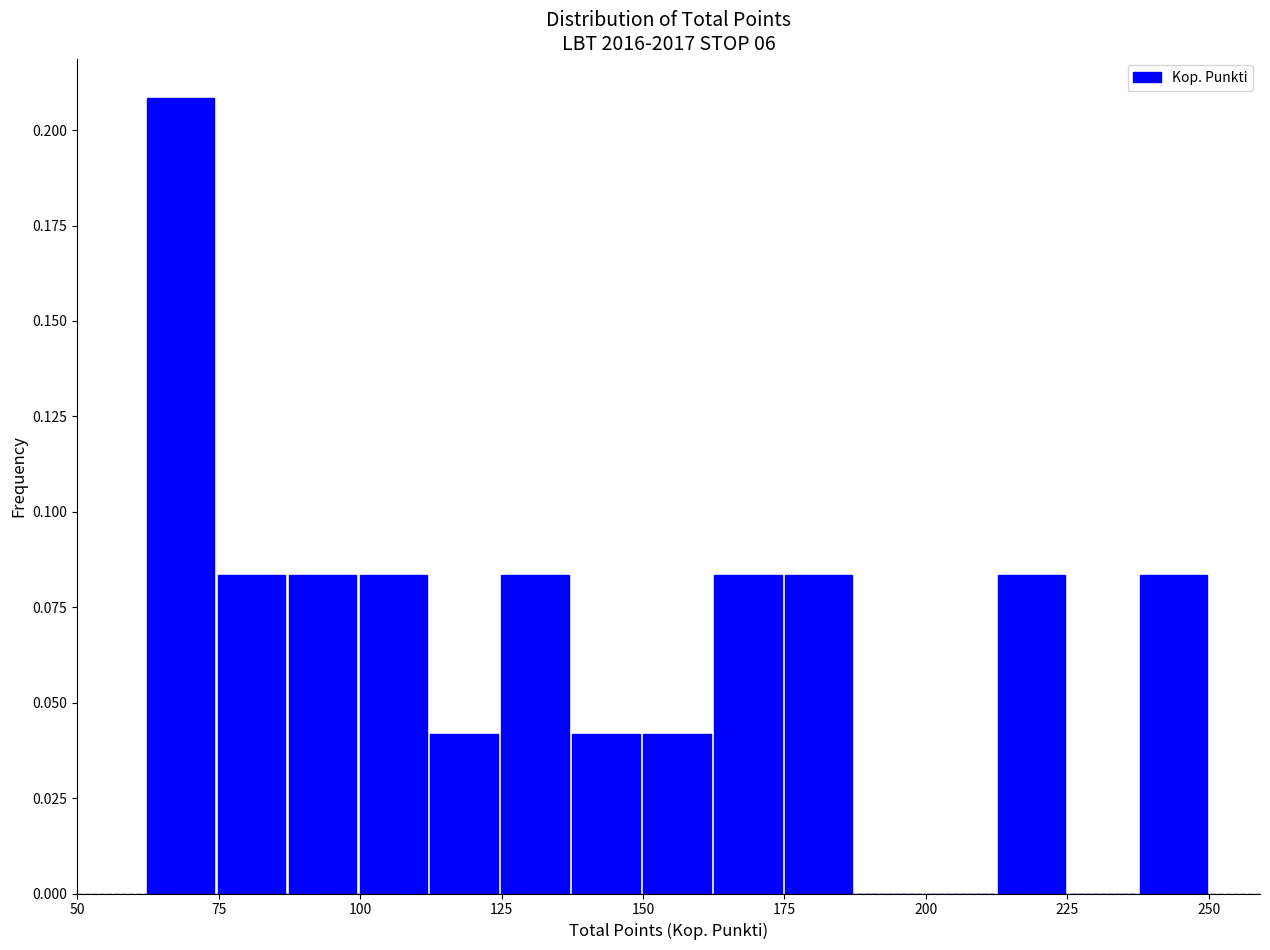

Around what value on the x-axis is the tallest bar? Give the approximate position of its centre, as read against the axis.

70